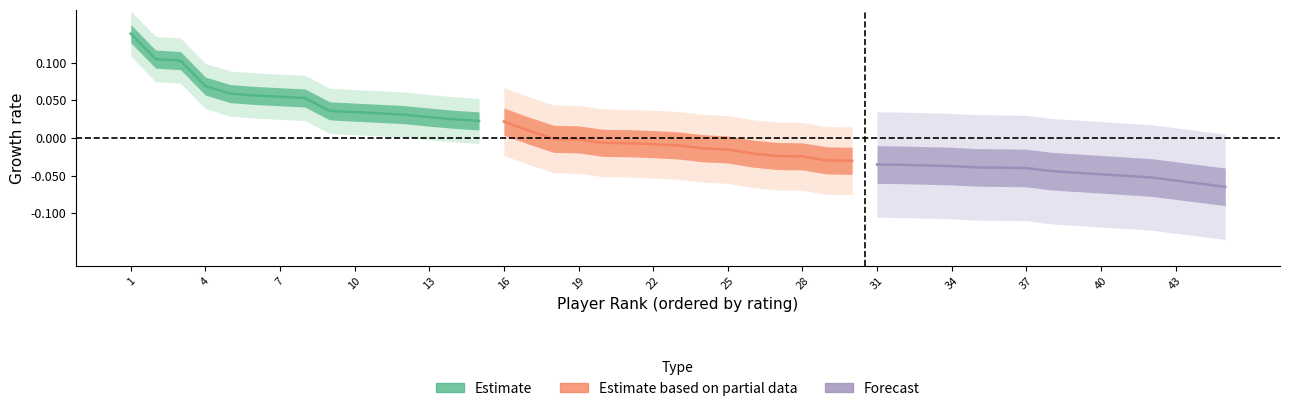

True or false: Estimate based on partial data has a value of -0.0 at 43.

False